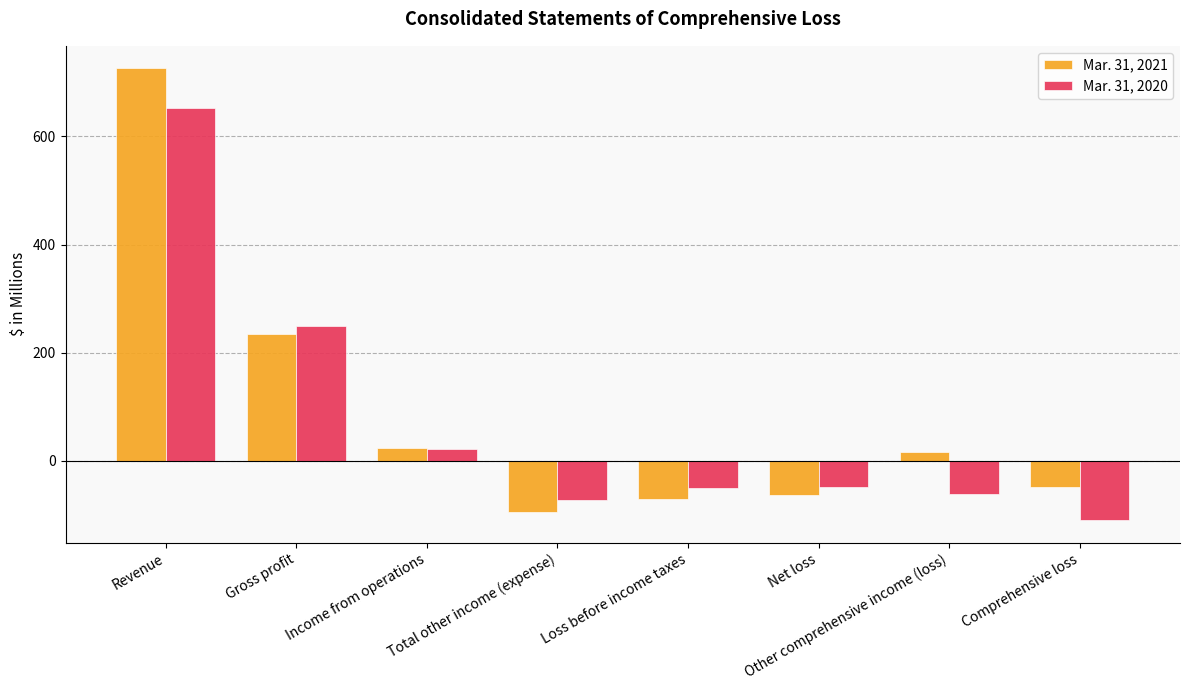

What is the label of the 8th bar from the right?

Revenue